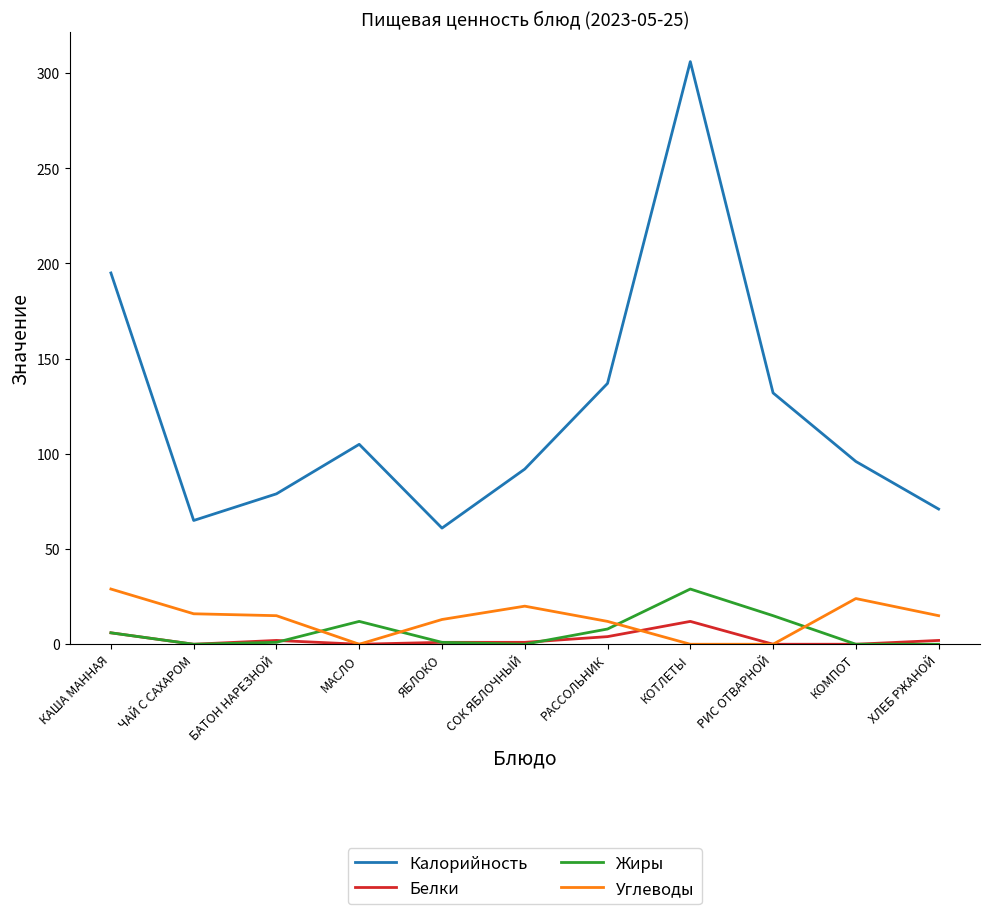

What position from the left is КОМПОТ?

10